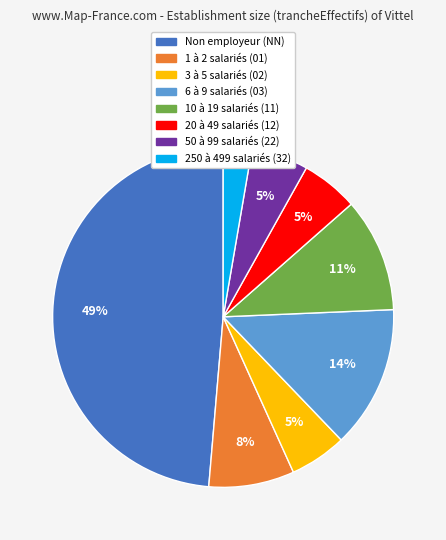

To the nearest percent, what is the difference between the largest and smallest slice percentages?

46%